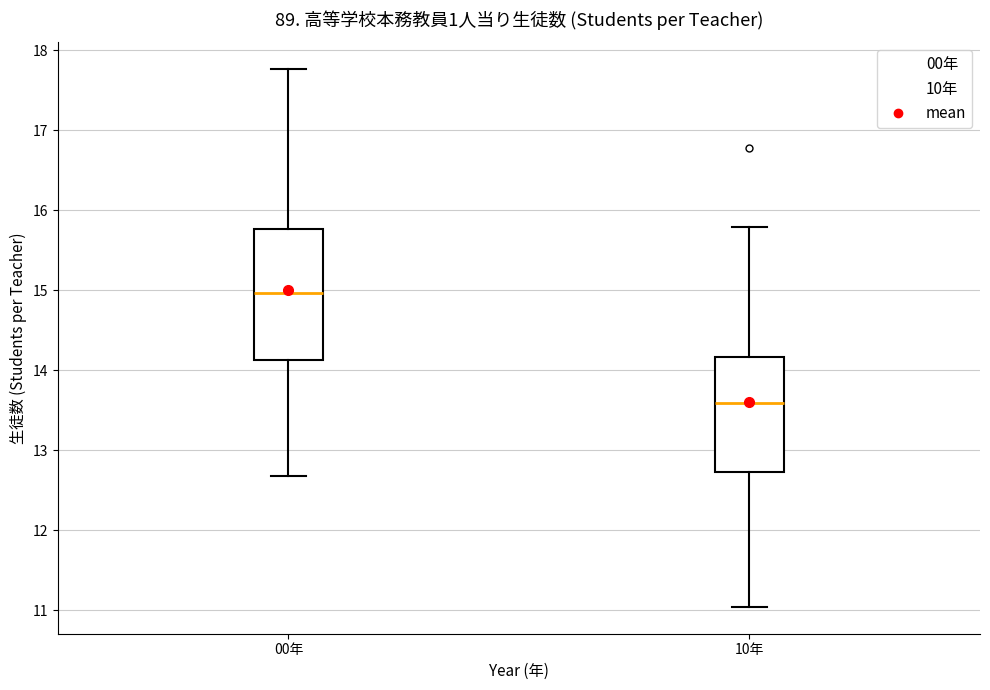

Reading left to right, transcribe this box plot: for each box, give where its median line is, the range the box spans, and where its two whiskers end, as read against the y-axis. The values are not printed on the chart, so give them approximately, as read against the axis.

00年: median 15.0, box 14.1 to 15.8, whiskers 12.7 to 17.8
10年: median 13.6, box 12.7 to 14.2, whiskers 11.0 to 15.8